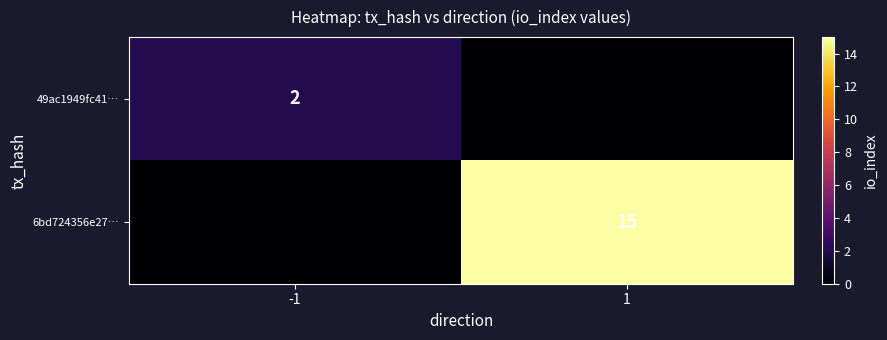

True or false: 6bd724356e27… has a value of 6 at 1.

False